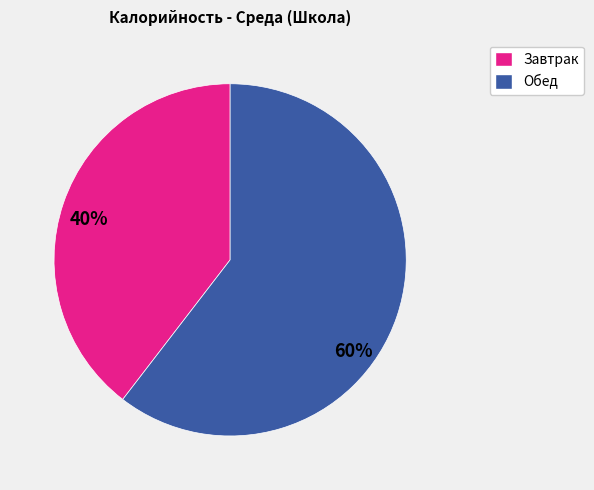

Does any single category account for the majority?

Yes